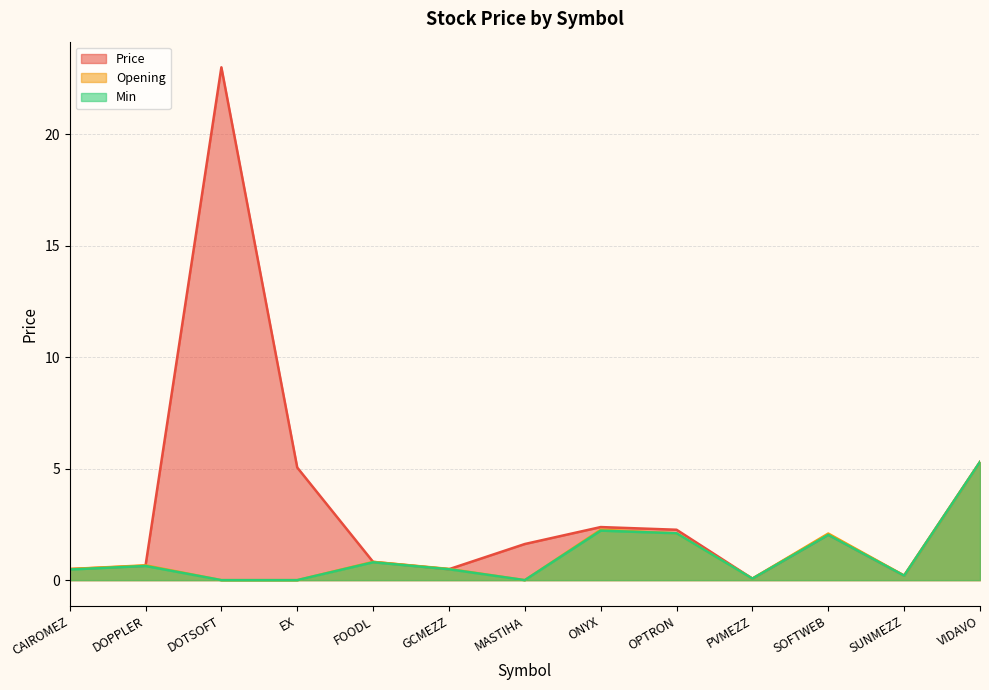

Read the Price value at PVMEZZ.

0.1